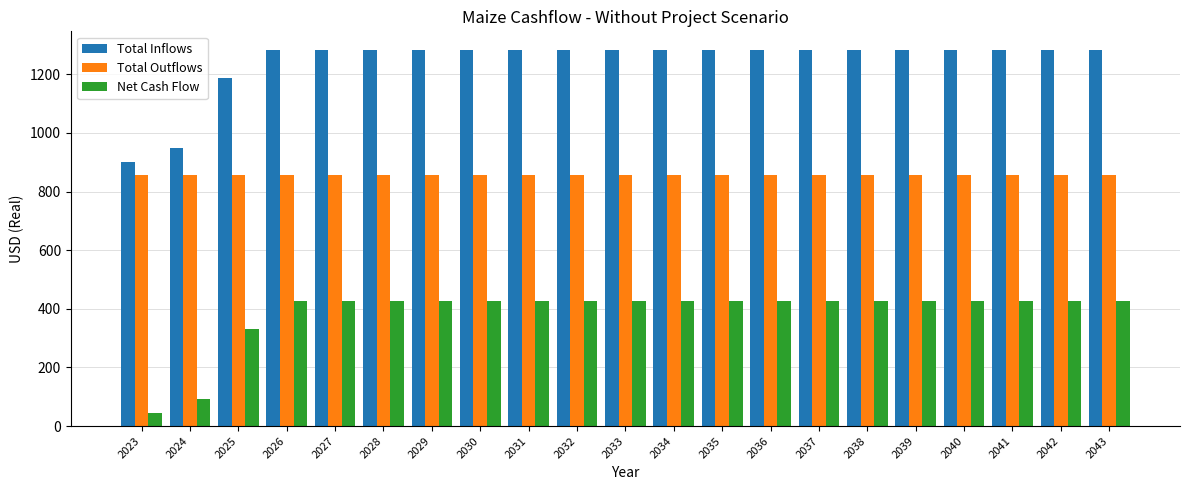

Is it true that Net Cash Flow equals 612.0 at 2031?

False